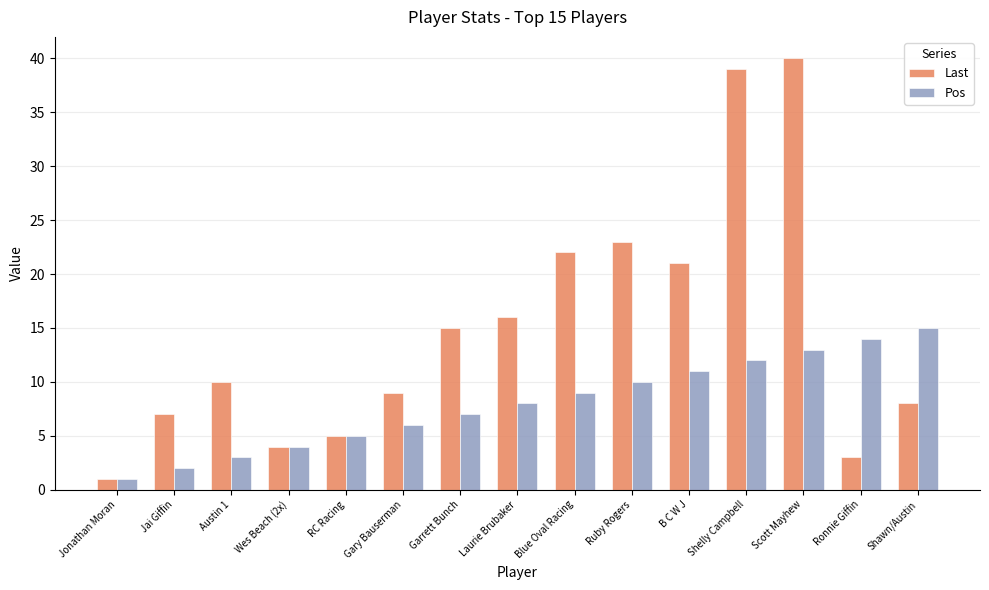

Reading left to right, transcribe all the data shown in this chart.

Last: Jonathan Moran=1	Jai Giffin=7	Austin 1=10	Wes Beach (2x)=4	RC Racing=5	Gary Bauserman=9	Garrett Bunch=15	Laurie Brubaker=16	Blue Oval Racing=22	Ruby Rogers=23	B C W J=21	Shelly Campbell=39	Scott Mayhew=40	Ronnie Giffin=3	Shawn/Austin=8
Pos: Jonathan Moran=1	Jai Giffin=2	Austin 1=3	Wes Beach (2x)=4	RC Racing=5	Gary Bauserman=6	Garrett Bunch=7	Laurie Brubaker=8	Blue Oval Racing=9	Ruby Rogers=10	B C W J=11	Shelly Campbell=12	Scott Mayhew=13	Ronnie Giffin=14	Shawn/Austin=15